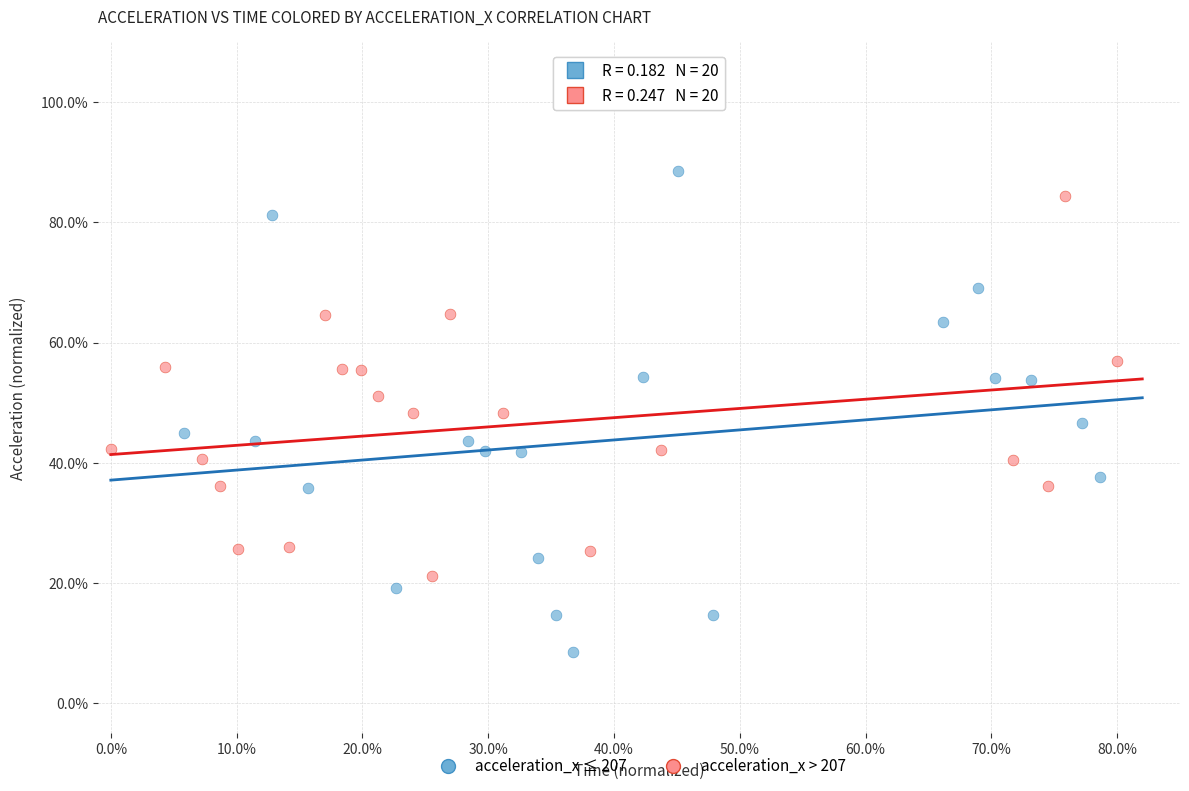

Which series contains the lowest Y value?

acceleration_x ≤ 207